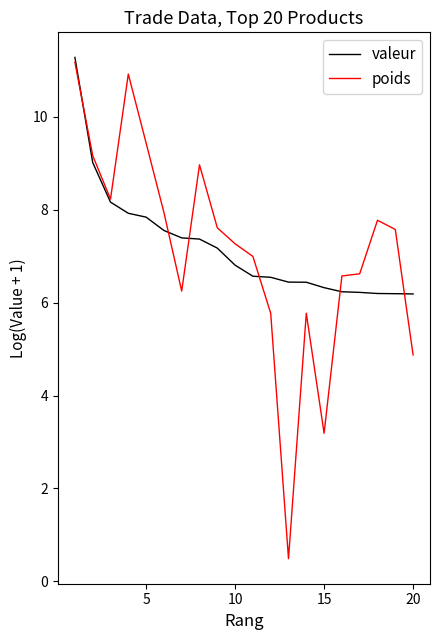

What is the greatest value displayed?

11.3